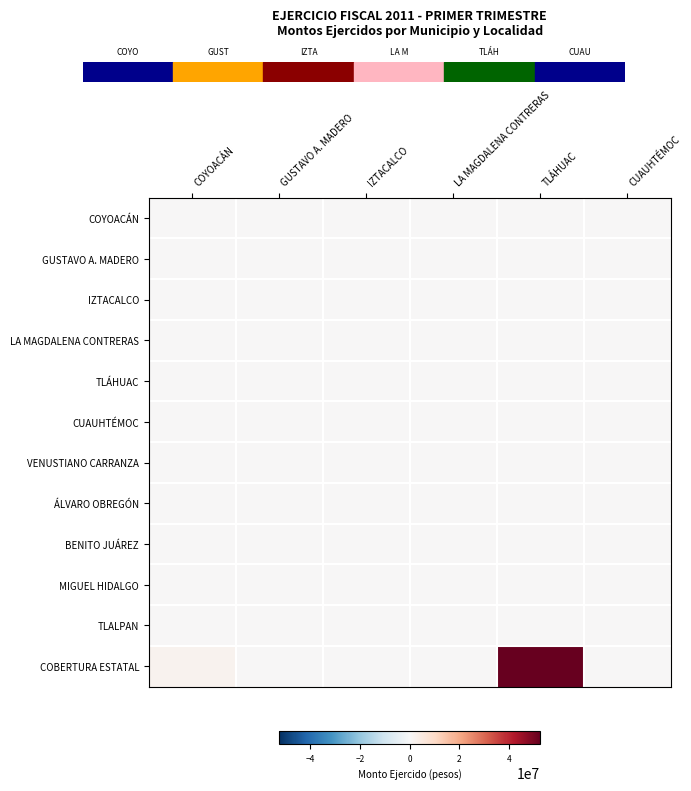

Reading right to left, transcribe all the data shown in this chart.

COYOACÁN: CUAUHTÉMOC=0	TLÁHUAC=0	LA MAGDALENA CONTRERAS=0	IZTACALCO=0	GUSTAVO A. MADERO=0	COYOACÁN=0
GUSTAVO A. MADERO: CUAUHTÉMOC=0	TLÁHUAC=0	LA MAGDALENA CONTRERAS=0	IZTACALCO=0	GUSTAVO A. MADERO=0	COYOACÁN=0
IZTACALCO: CUAUHTÉMOC=0	TLÁHUAC=0	LA MAGDALENA CONTRERAS=0	IZTACALCO=0	GUSTAVO A. MADERO=0	COYOACÁN=0
LA MAGDALENA CONTRERAS: CUAUHTÉMOC=0	TLÁHUAC=0	LA MAGDALENA CONTRERAS=0	IZTACALCO=0	GUSTAVO A. MADERO=0	COYOACÁN=0
TLÁHUAC: CUAUHTÉMOC=0	TLÁHUAC=0	LA MAGDALENA CONTRERAS=0	IZTACALCO=0	GUSTAVO A. MADERO=0	COYOACÁN=0
CUAUHTÉMOC: CUAUHTÉMOC=0	TLÁHUAC=0	LA MAGDALENA CONTRERAS=0	IZTACALCO=0	GUSTAVO A. MADERO=0	COYOACÁN=0
VENUSTIANO CARRANZA: CUAUHTÉMOC=0	TLÁHUAC=0	LA MAGDALENA CONTRERAS=0	IZTACALCO=0	GUSTAVO A. MADERO=0	COYOACÁN=0
ÁLVARO OBREGÓN: CUAUHTÉMOC=0	TLÁHUAC=0	LA MAGDALENA CONTRERAS=0	IZTACALCO=0	GUSTAVO A. MADERO=0	COYOACÁN=0
BENITO JUÁREZ: CUAUHTÉMOC=0	TLÁHUAC=0	LA MAGDALENA CONTRERAS=0	IZTACALCO=0	GUSTAVO A. MADERO=0	COYOACÁN=0
MIGUEL HIDALGO: CUAUHTÉMOC=0	TLÁHUAC=0	LA MAGDALENA CONTRERAS=0	IZTACALCO=0	GUSTAVO A. MADERO=0	COYOACÁN=0
TLALPAN: CUAUHTÉMOC=0	TLÁHUAC=0	LA MAGDALENA CONTRERAS=0	IZTACALCO=0	GUSTAVO A. MADERO=0	COYOACÁN=0
COBERTURA ESTATAL: CUAUHTÉMOC=0	TLÁHUAC=52380952	LA MAGDALENA CONTRERAS=0	IZTACALCO=0	GUSTAVO A. MADERO=0	COYOACÁN=2043694